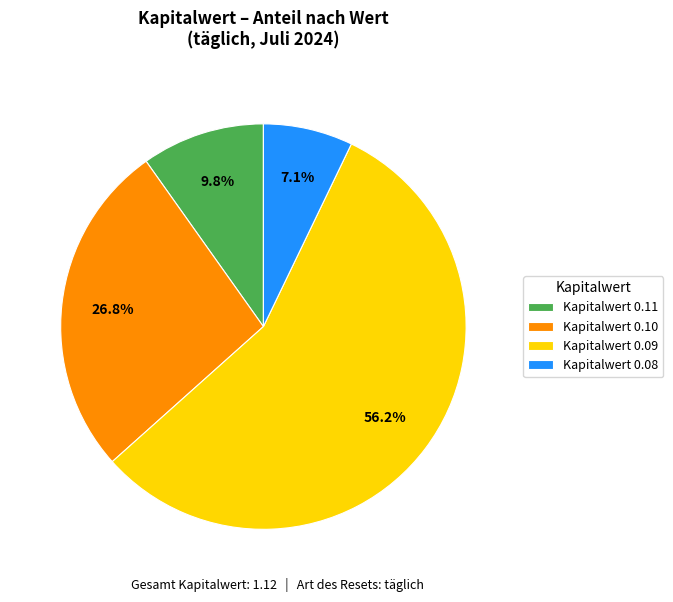

Does Kapitalwert 0.09 represent more than half of the total?

Yes